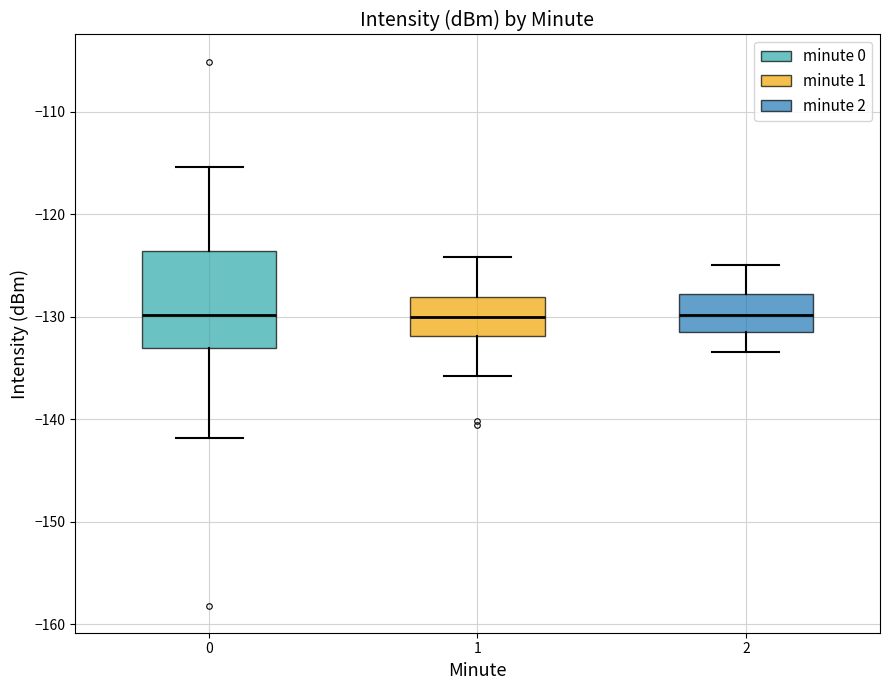

Which box is the tallest, from its lower edge to its upper edge?

0